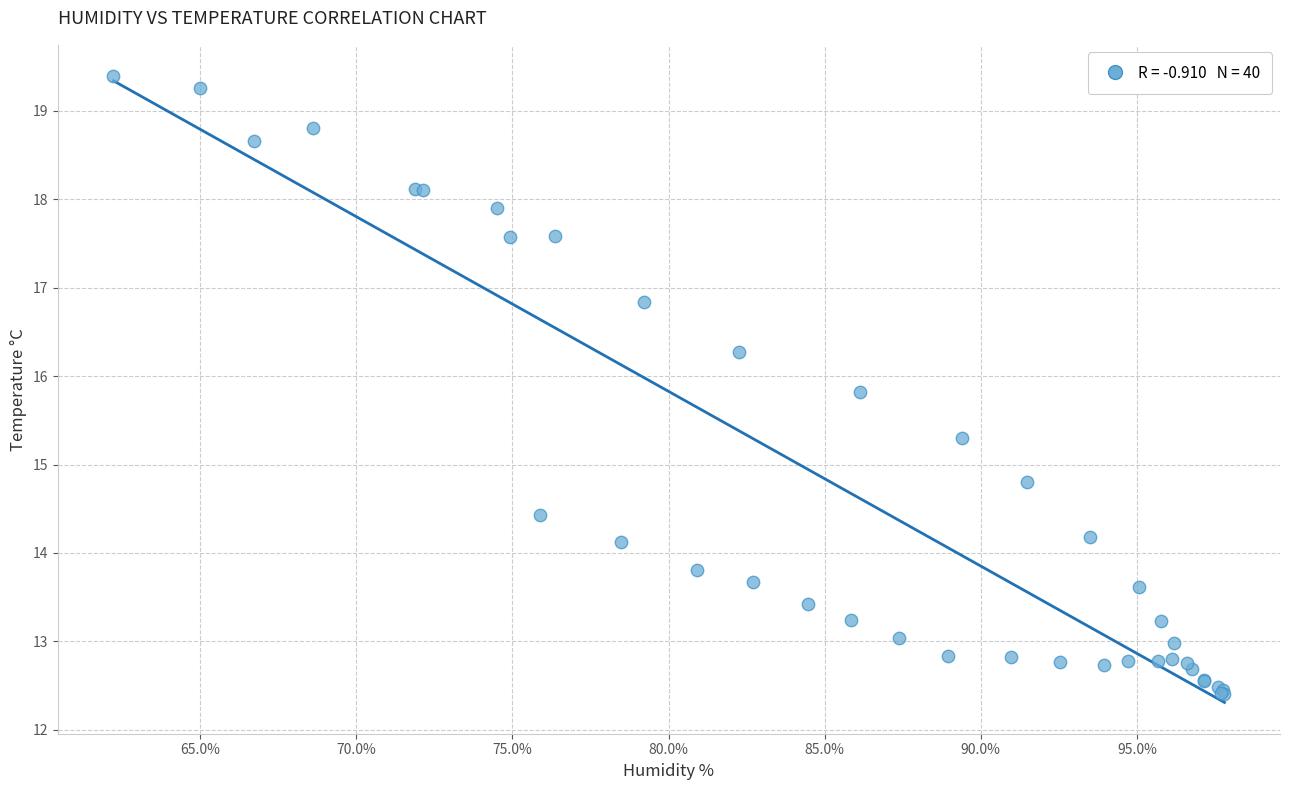

What Y value in the scatter plot is closest to 15?

14.8